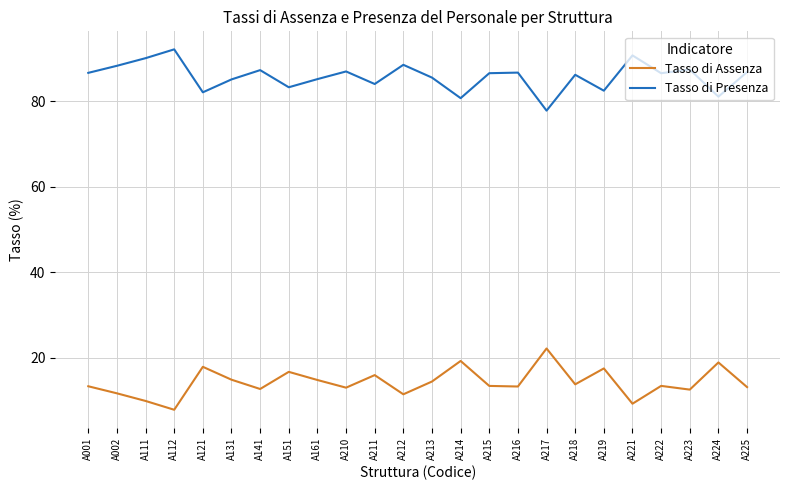

How many lines are shown in the chart?

2